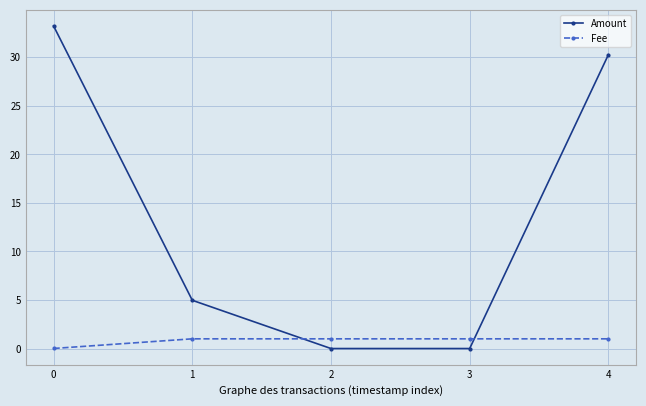

Rank the series by their average value, from lowest to highest.

Fee, Amount